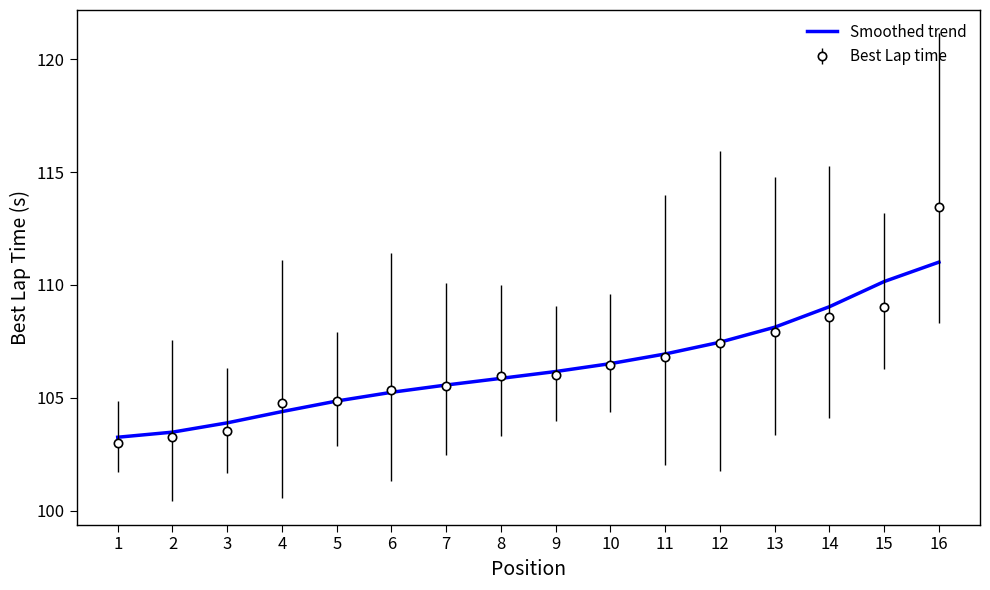

Which series has the largest range (max minus min)?

Best Lap time